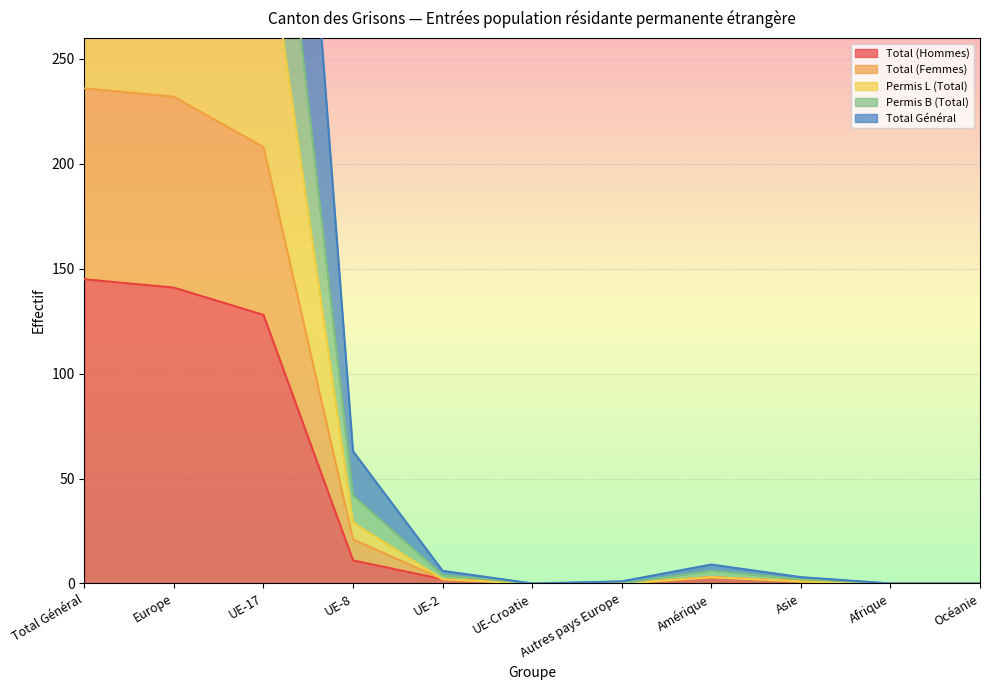

List the series in order of their overall mean, lowest first.

Total (Hommes), Permis B (Total), Permis L (Total), Total Général, Total (Femmes)